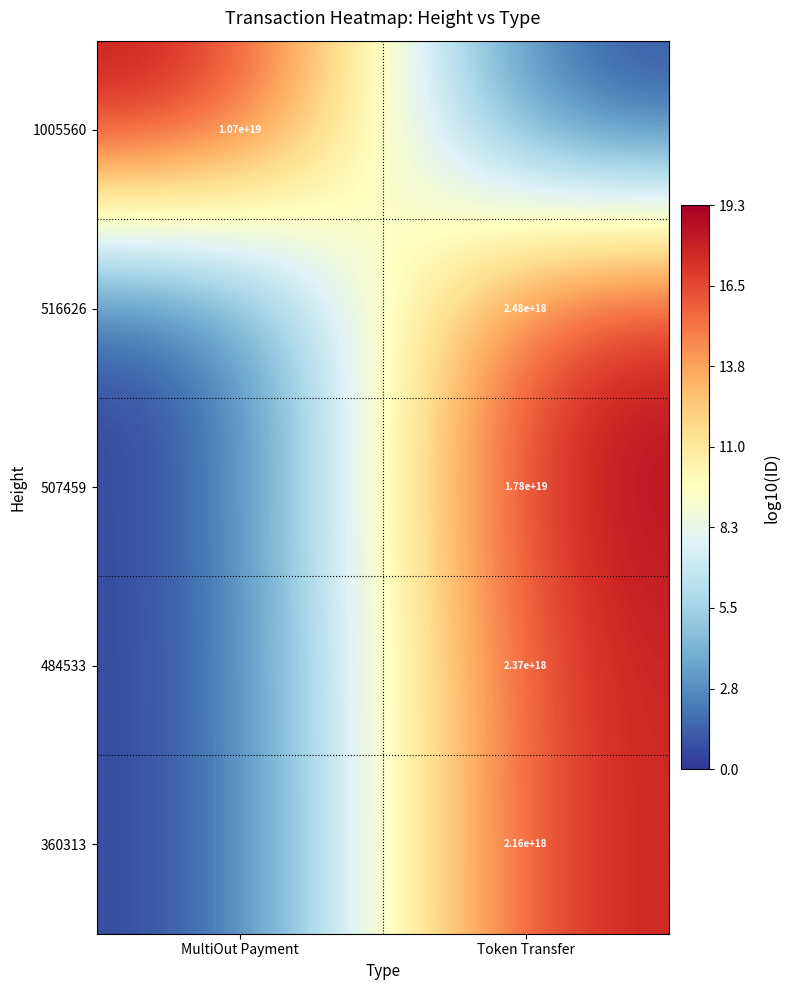

Is it true that 1005560 equals 10700000000000000000 at MultiOut Payment?

True